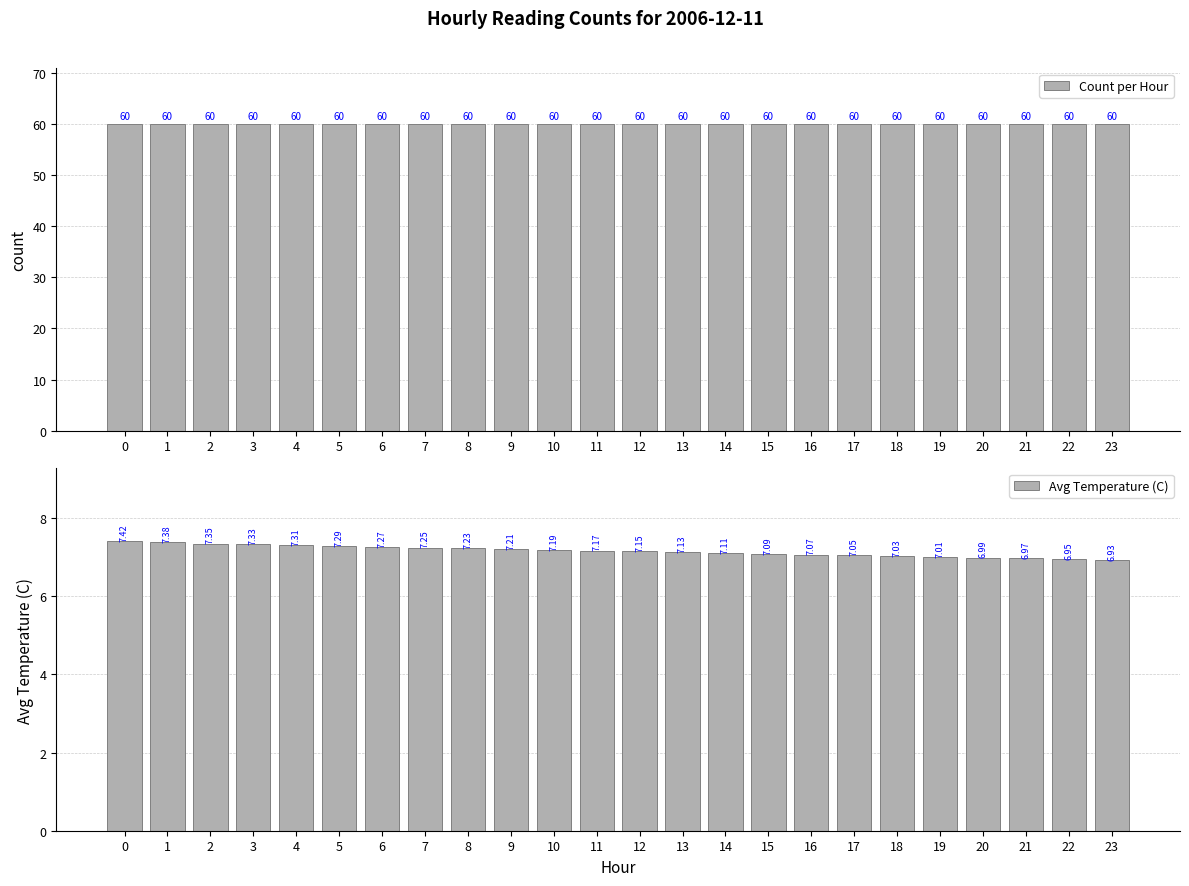

Is it true that Avg Temperature (C) equals 7.2 at 8?

True